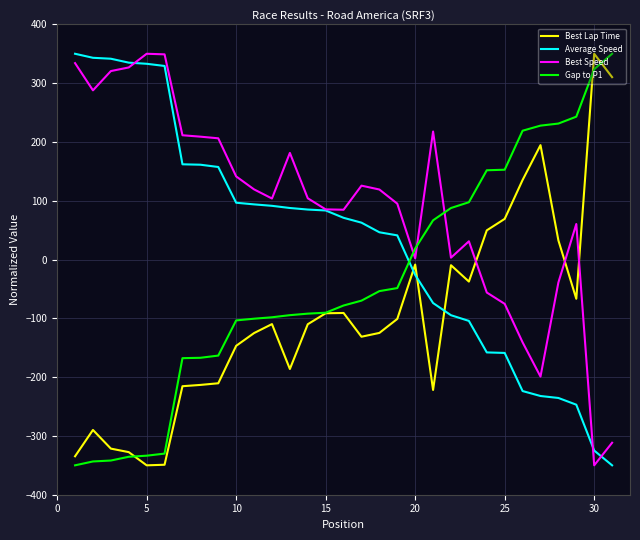

Rank the series by their average value, from lowest to highest.

Best Lap Time, Gap to P1, Average Speed, Best Speed